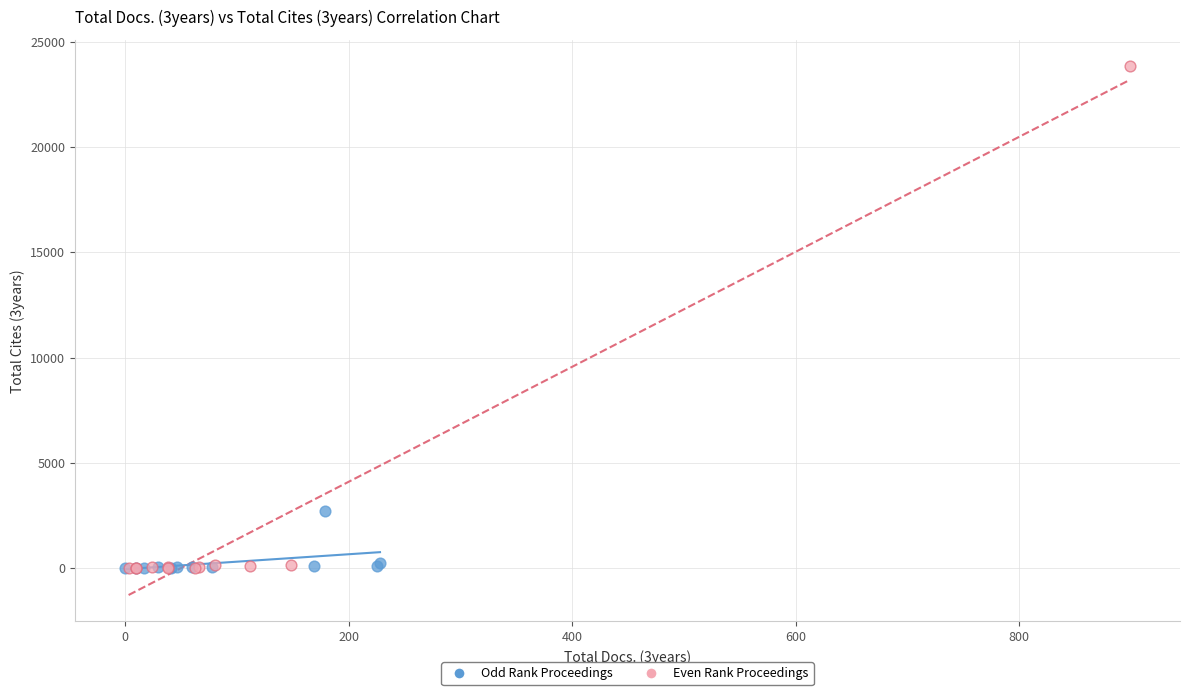

Which series has the widest spread of Y values?

Even Rank Proceedings